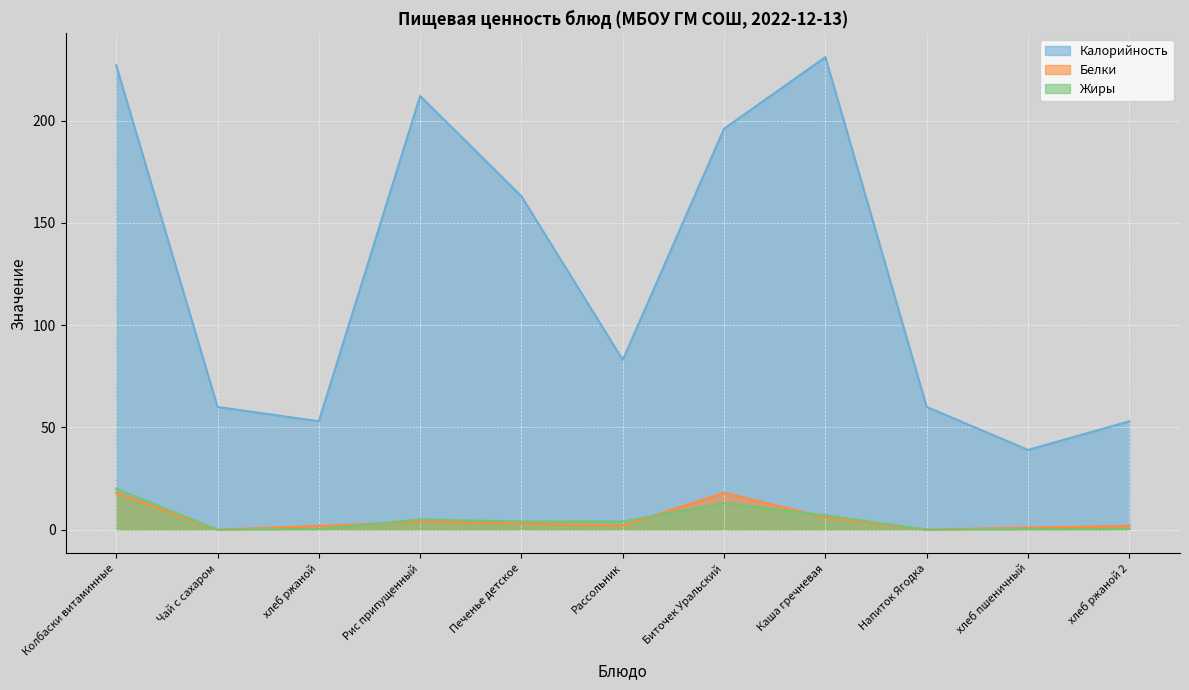

Which series has the widest spread of values?

Калорийность